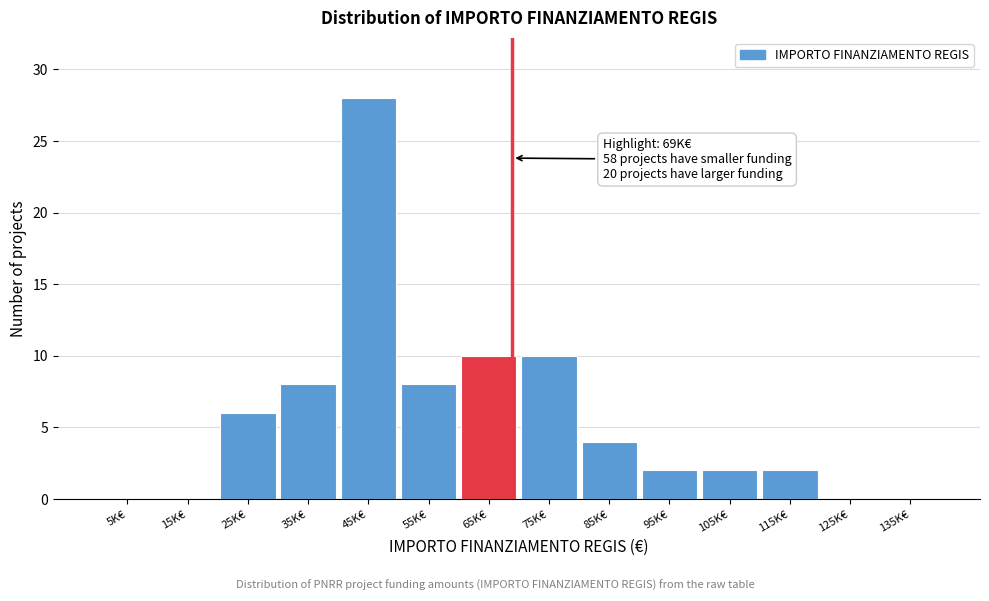

Reading left to right, transcribe all the data shown in this chart.

5K€=0	15K€=0	25K€=6	35K€=8	45K€=28	55K€=8	65K€=10	75K€=10	85K€=4	95K€=2	105K€=2	115K€=2	125K€=0	135K€=0